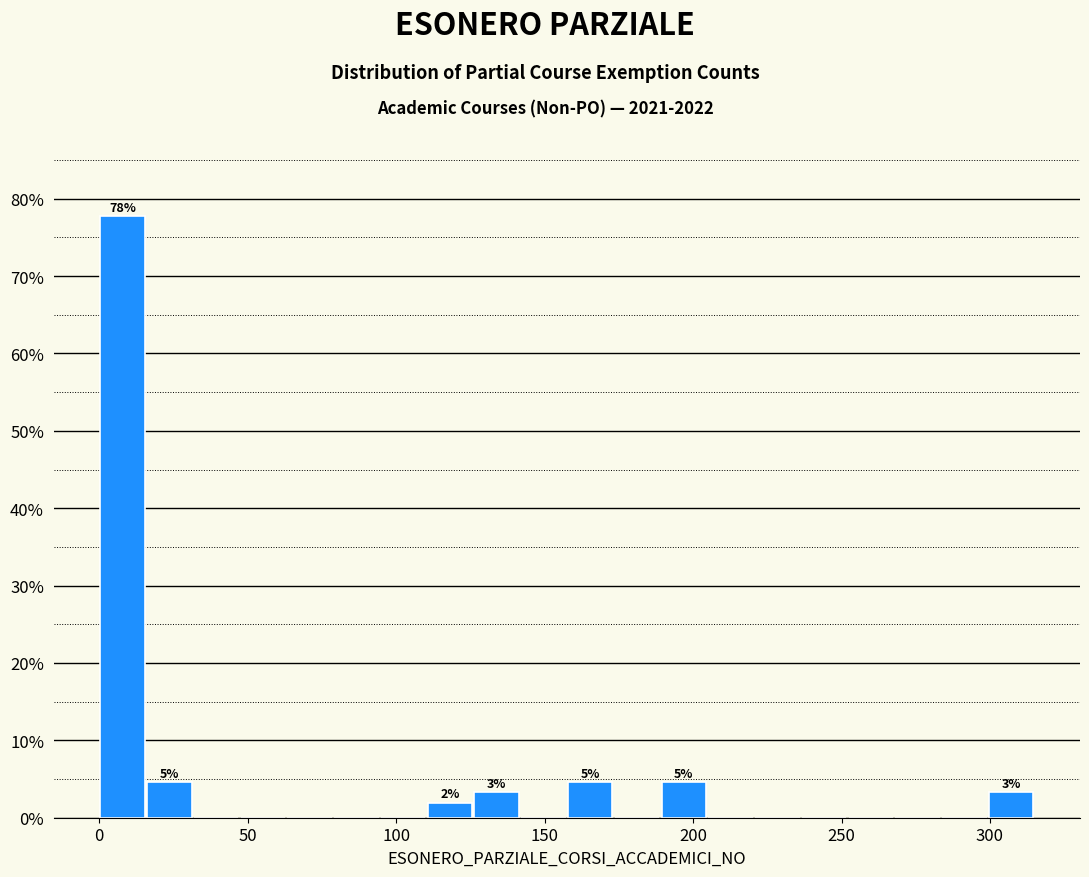

Around what value on the x-axis is the tallest bar? Give the approximate position of its centre, as read against the axis.

10